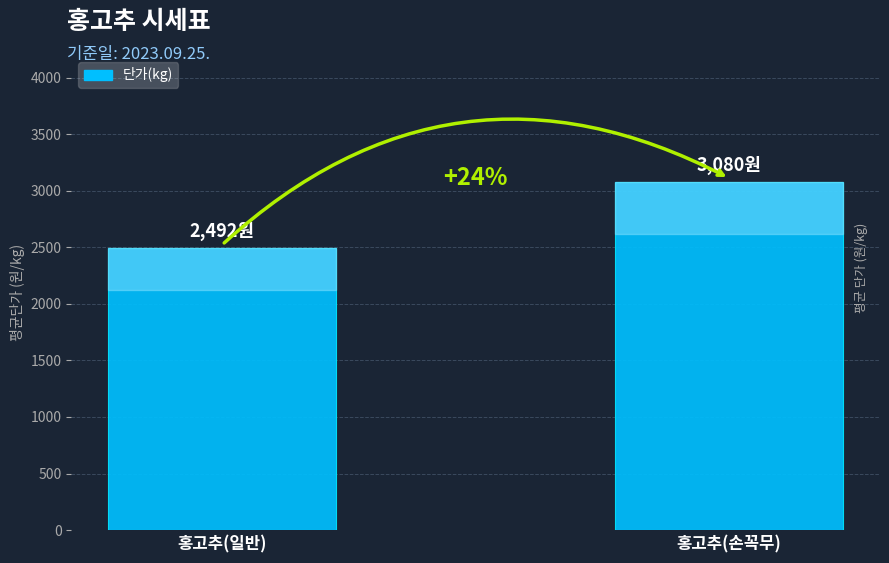

What is the average value?

2786